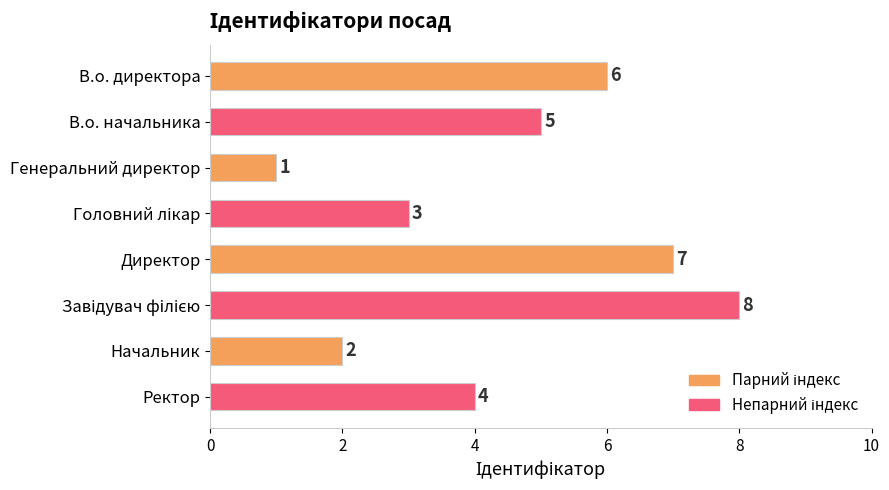

What is the difference between the second highest and minimum values?

6